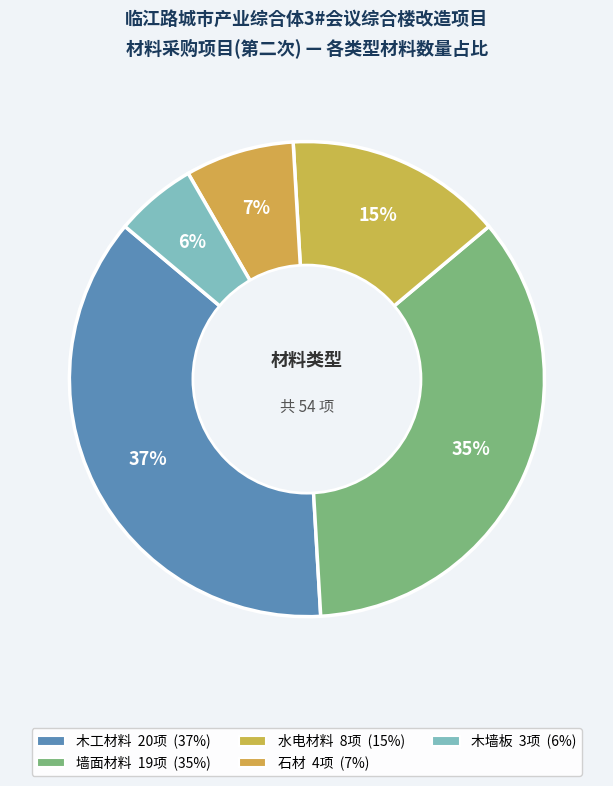

Does 水电材料 account for over 50% of the chart?

No